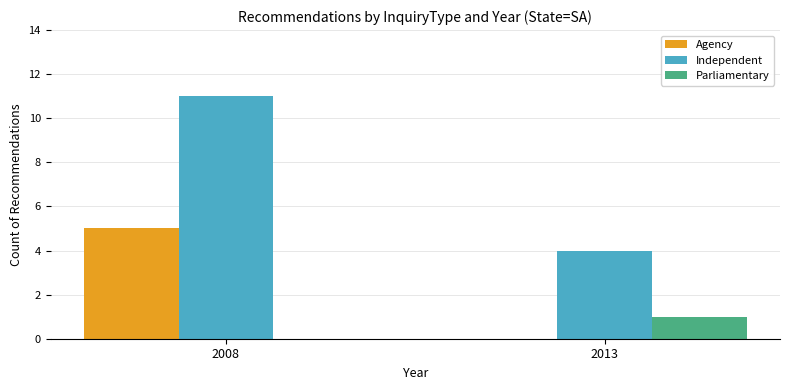

Read the Independent value at 2013.

4